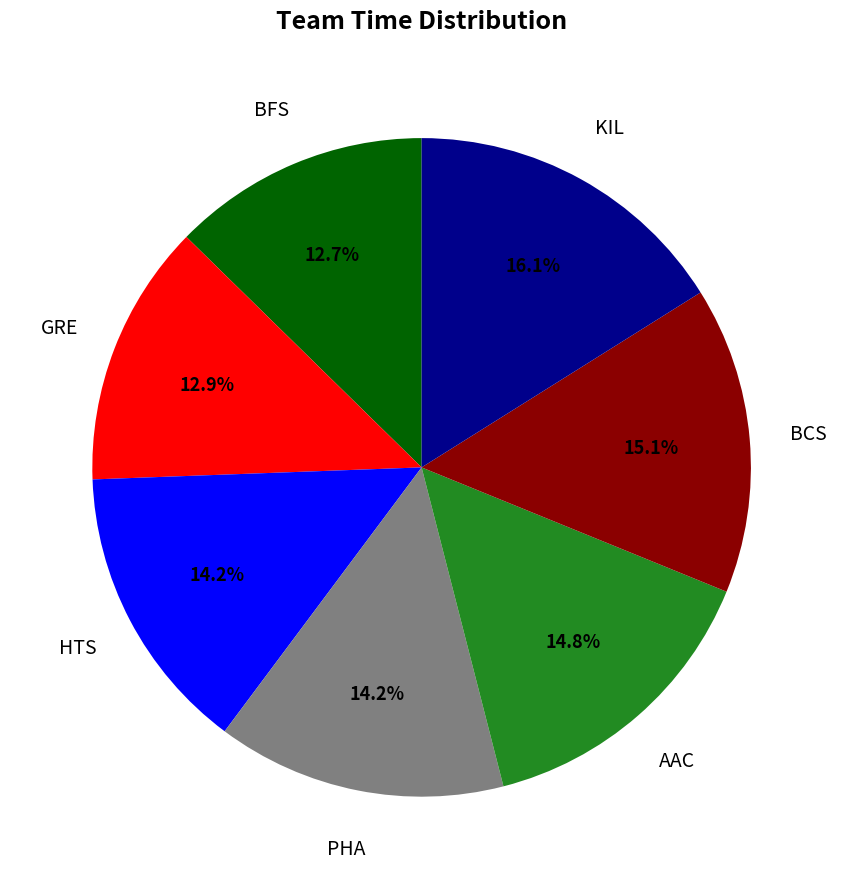

Is there any slice that represents more than half of the pie?

No